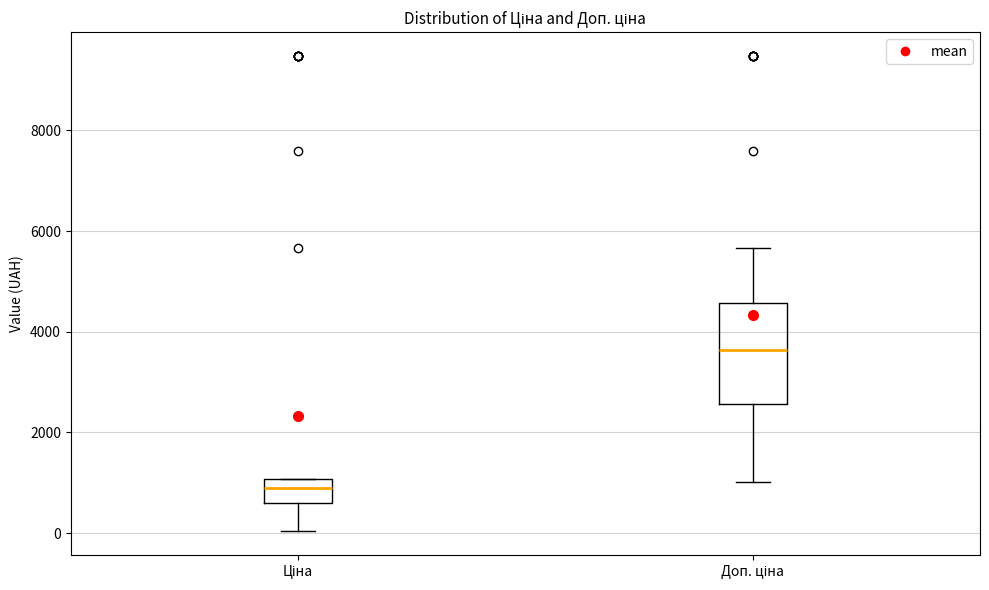

Reading left to right, read every box against the y-axis: the position of its median line, the range the box covers, and the ends of its whiskers. The values are not printed on the chart, so give them approximately, as read against the axis.

Ціна: median 800, box 600 to 1000, whiskers 0 to 1000
Доп. ціна: median 3600, box 2600 to 4600, whiskers 1000 to 5600